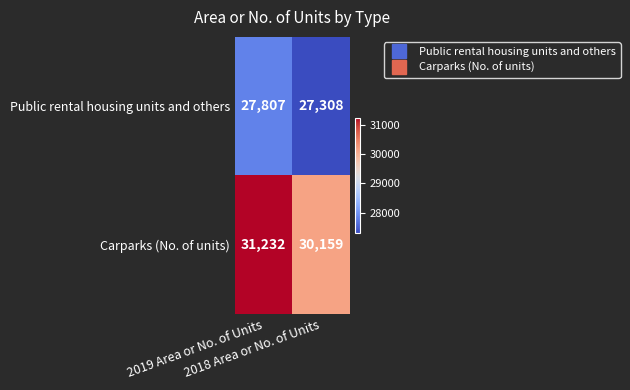

What is the average value of the Public rental housing units and others series?

27558